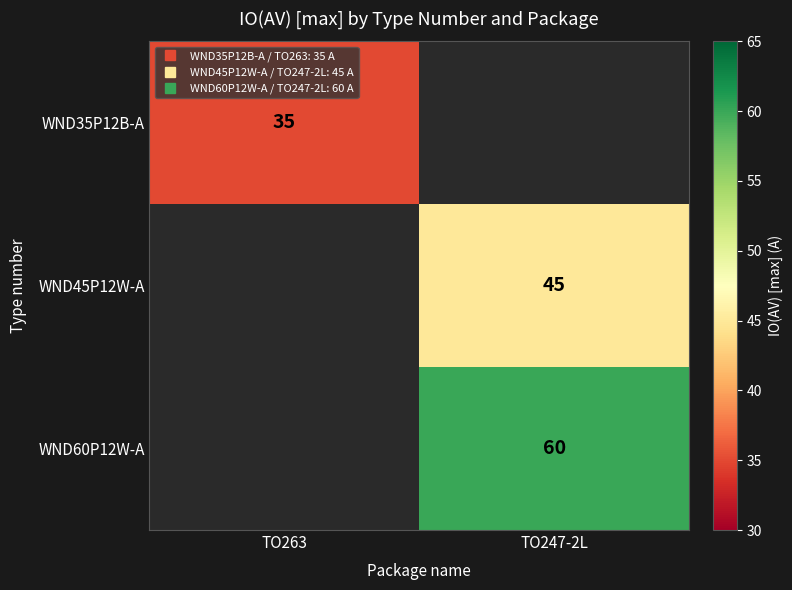

At how many categories does at least one series exceed 38?

1